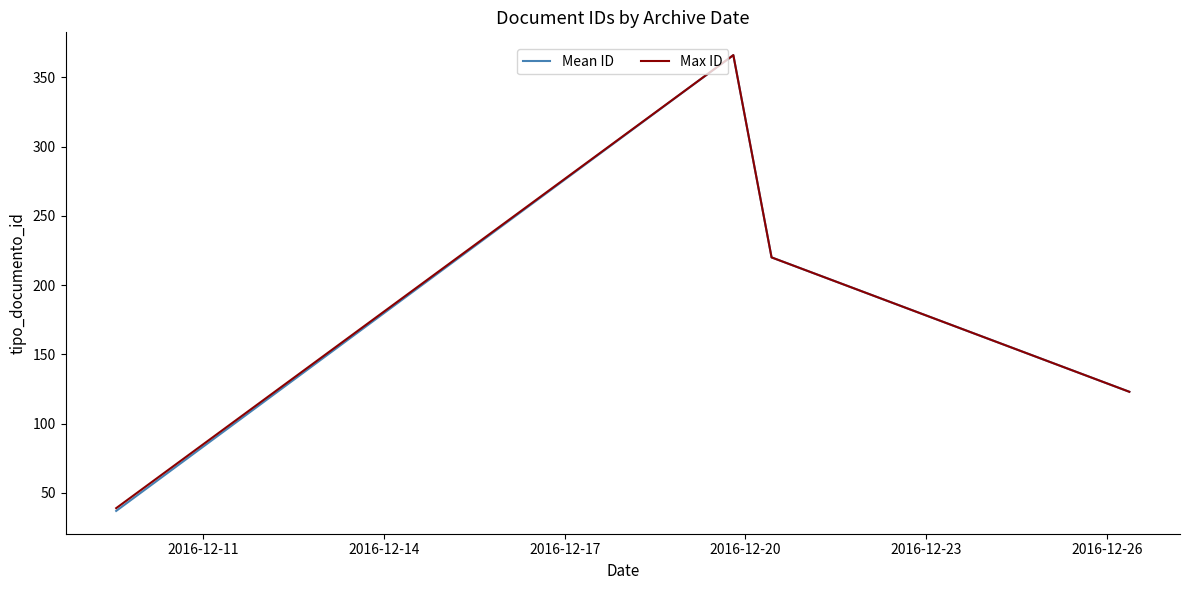

How many interior local peaks does the Max ID series have?

1